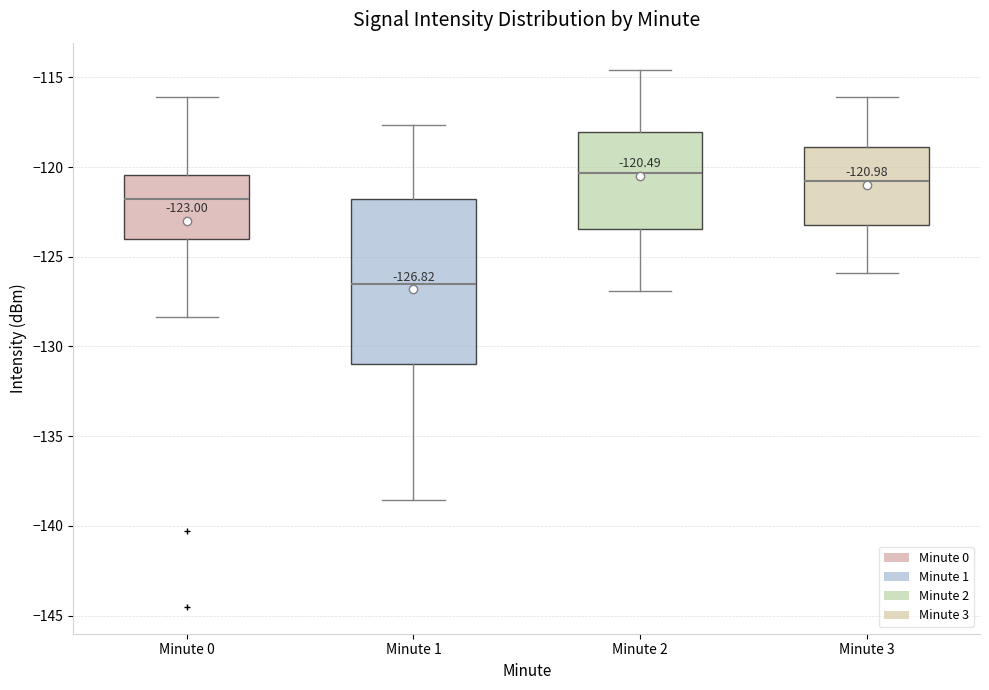

Comparing the boxes themselves (not the whiskers), which one is the tallest?

Minute 1